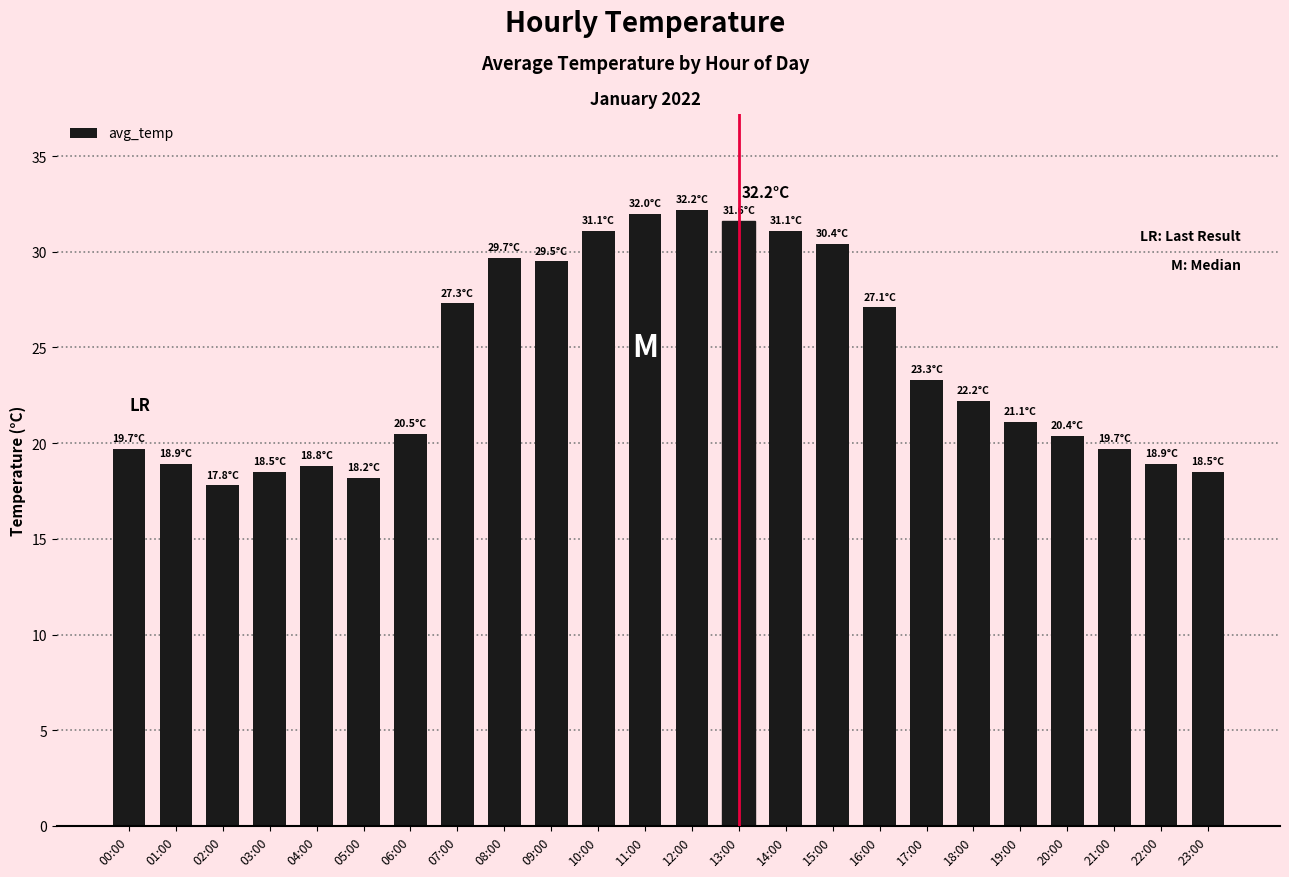

Are the bars horizontal?

No